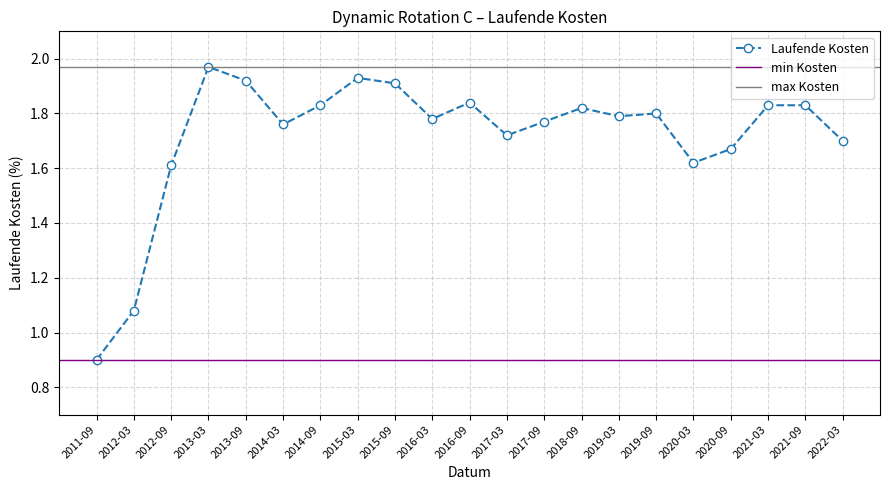

What is the ratio of the value at 2018-09 to the value at 2012-03?

1.7